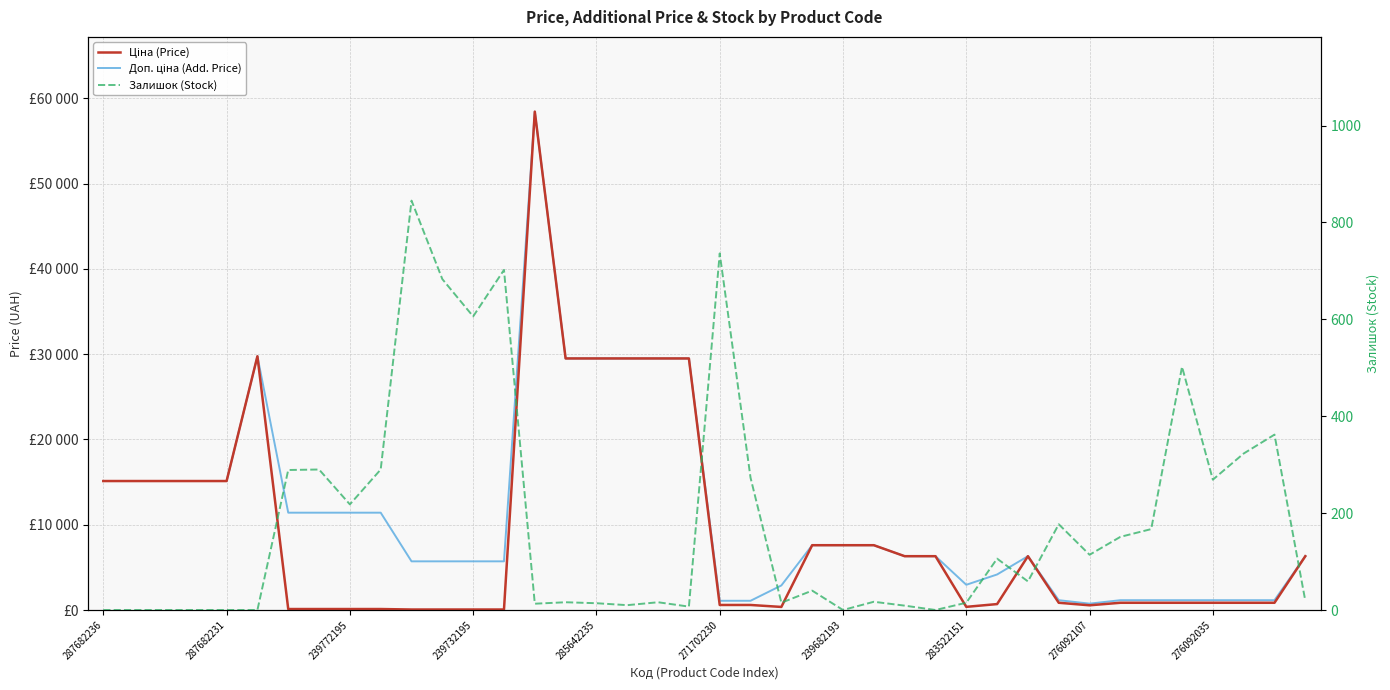

List the series in order of their peak value, highest first.

Ціна (Price), Доп. ціна (Add. Price), Залишок (Stock)